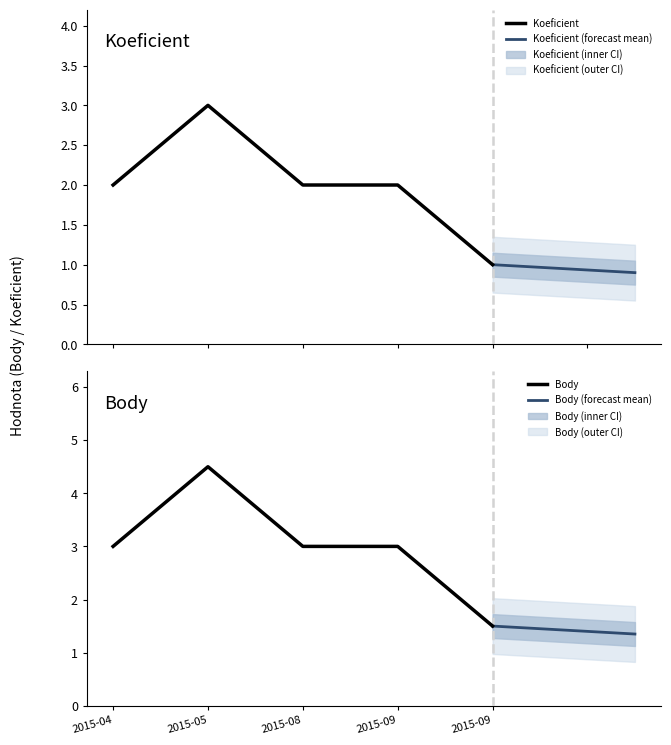

What is the maximum value for Koeficient?

3